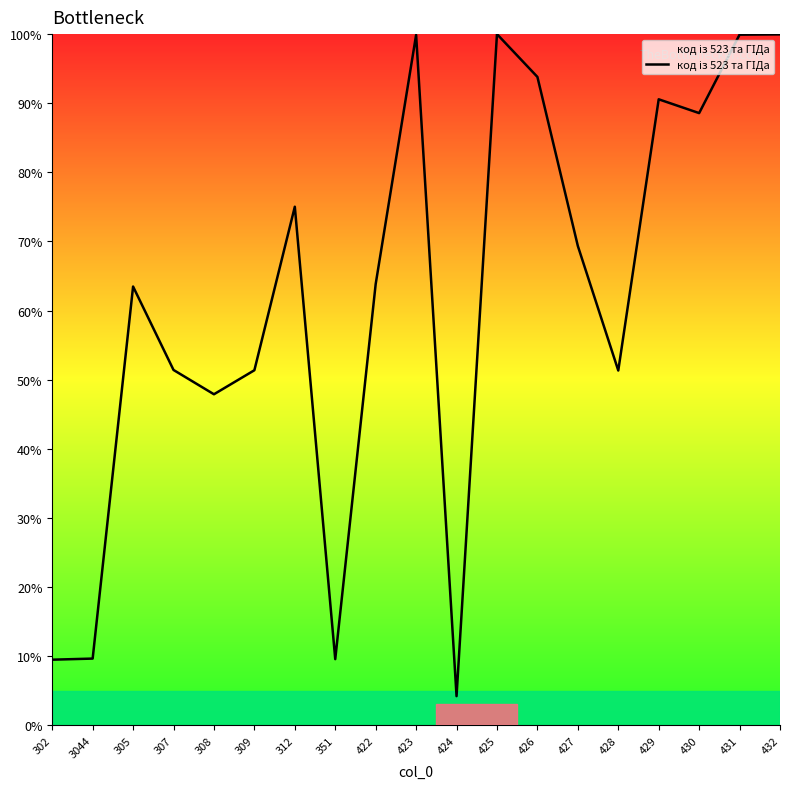

True or false: the data has more than 0 interior local peaks.

True